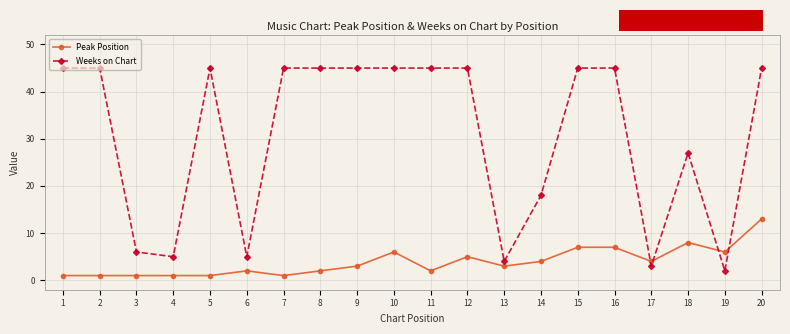

Which series has the largest total across all categories?

Weeks on Chart